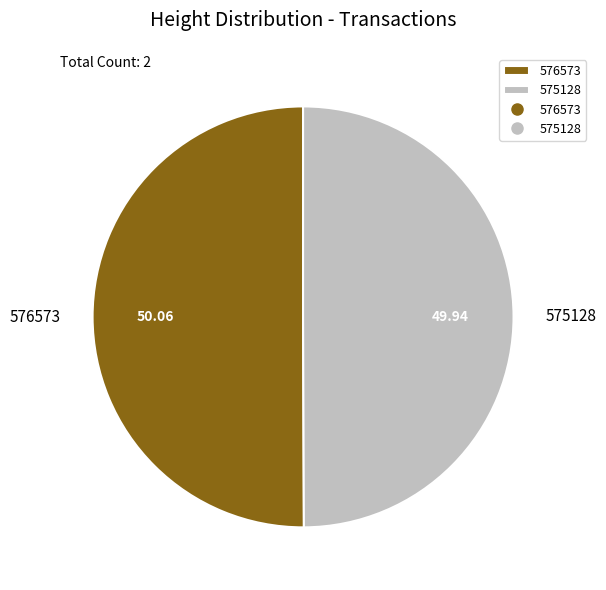

Is the sum of 576573 and 575128 greater than half?

Yes